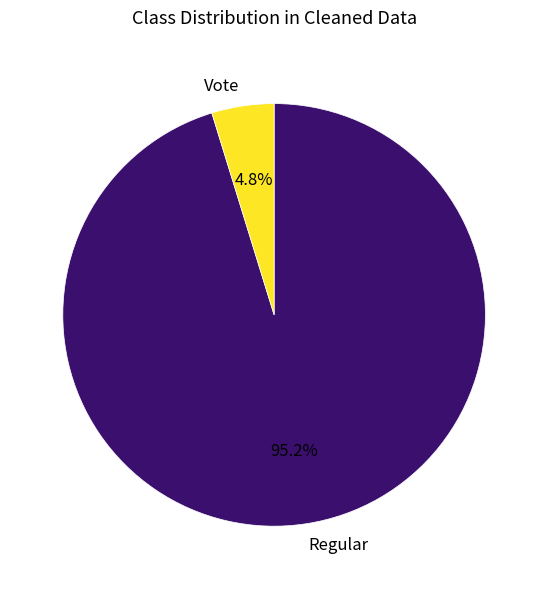

Which category has the smallest portion of the pie?

Vote